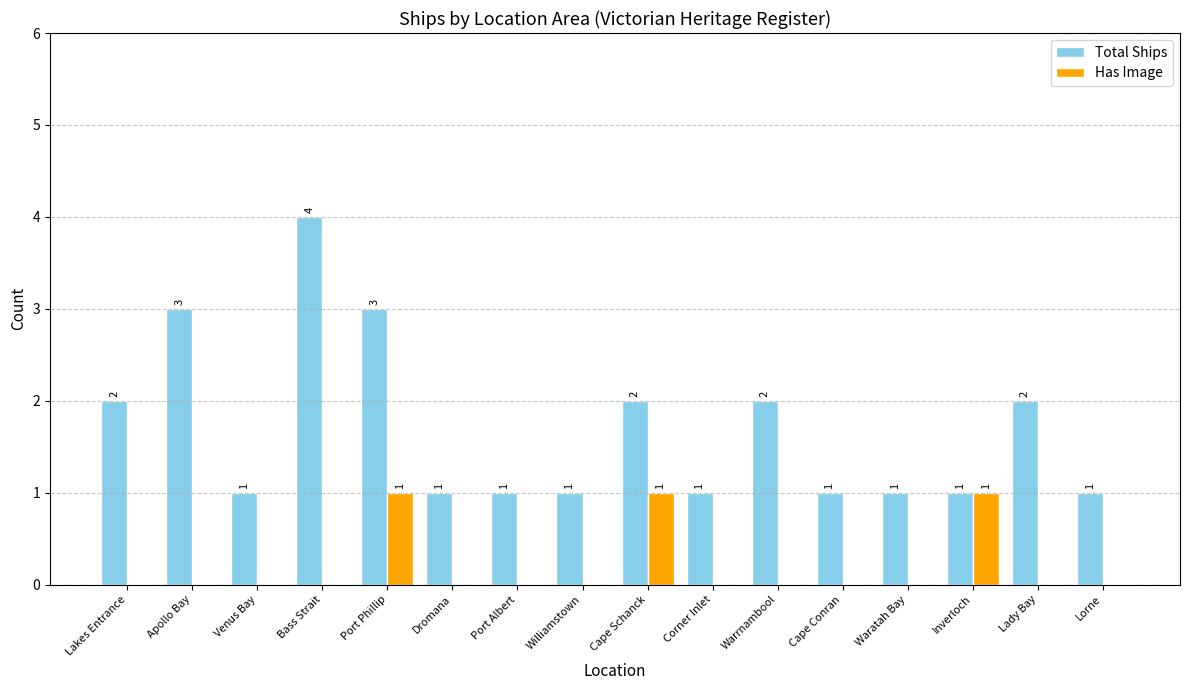

Which label corresponds to the largest value in the chart?

Bass Strait